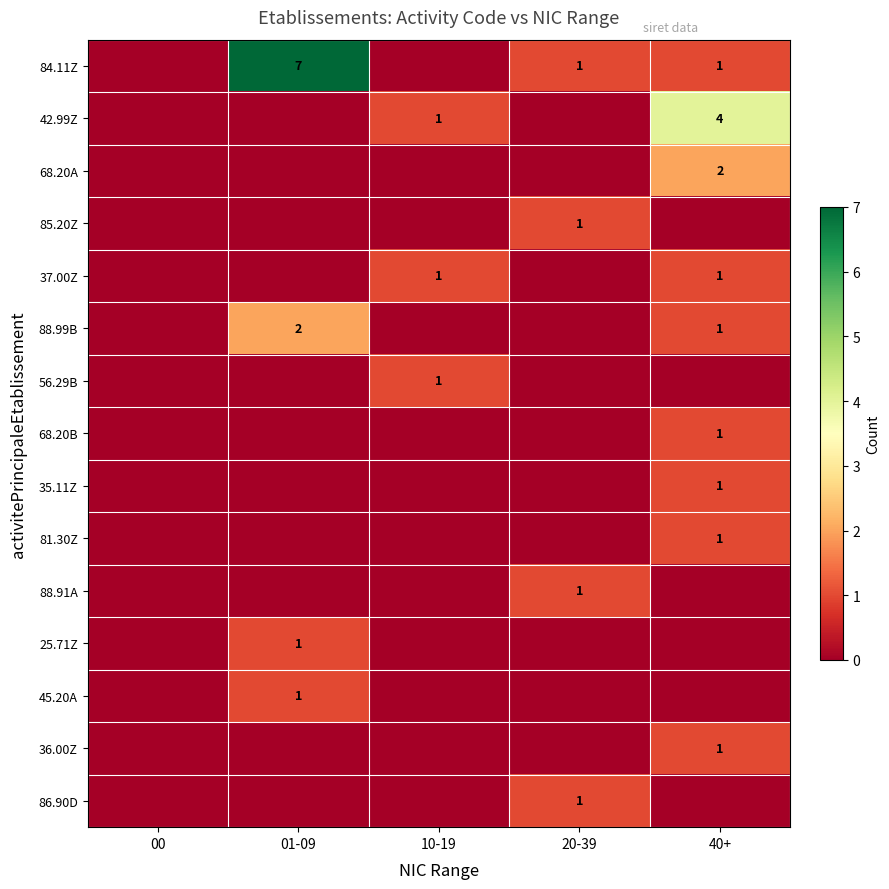

The 88.99B series shows 0 at 40+. True or false?

False